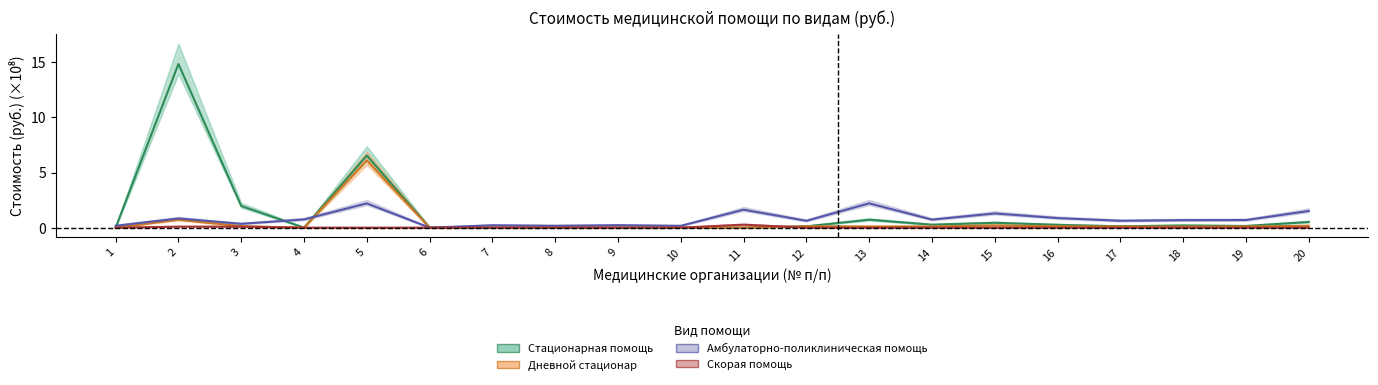

Which series ends up on top after the final intersection of Дневной стационар and Стационарная помощь?

Стационарная помощь